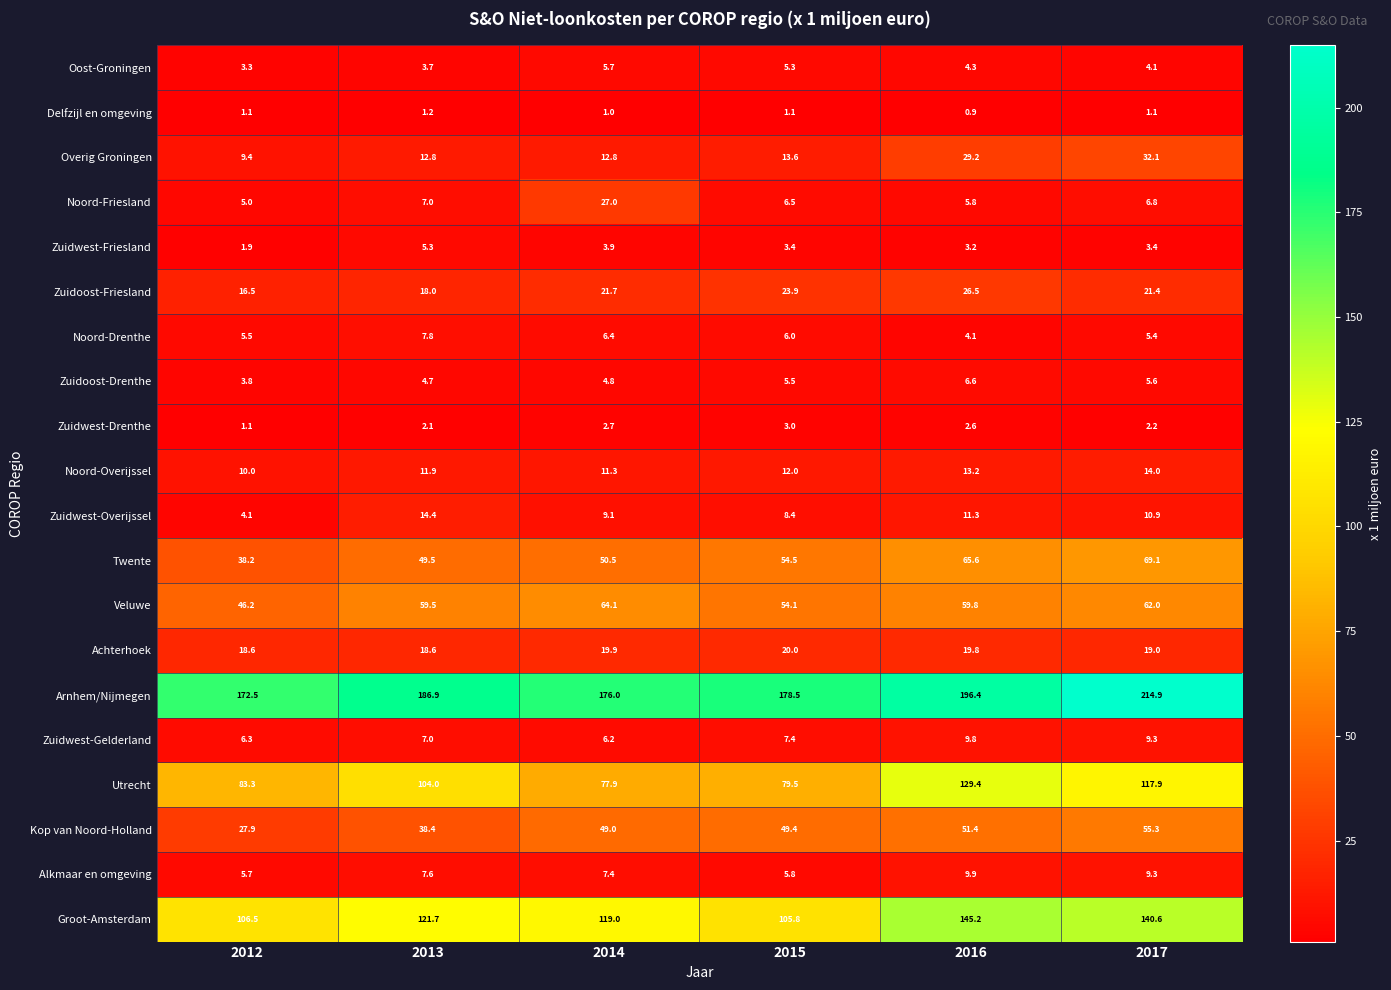

List the series in order of their peak value, lowest first.

Delfzijl en omgeving, Zuidwest-Drenthe, Zuidwest-Friesland, Oost-Groningen, Zuidoost-Drenthe, Noord-Drenthe, Zuidwest-Gelderland, Alkmaar en omgeving, Noord-Overijssel, Zuidwest-Overijssel, Achterhoek, Zuidoost-Friesland, Noord-Friesland, Overig Groningen, Kop van Noord-Holland, Veluwe, Twente, Utrecht, Groot-Amsterdam, Arnhem/Nijmegen